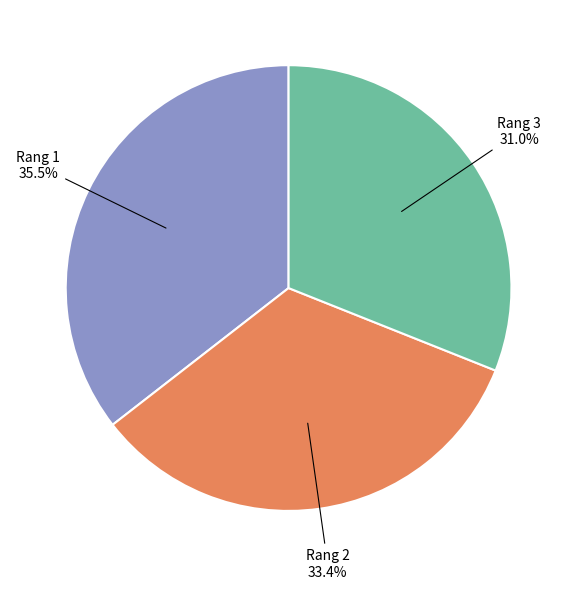

Is there a majority slice in this chart?

No